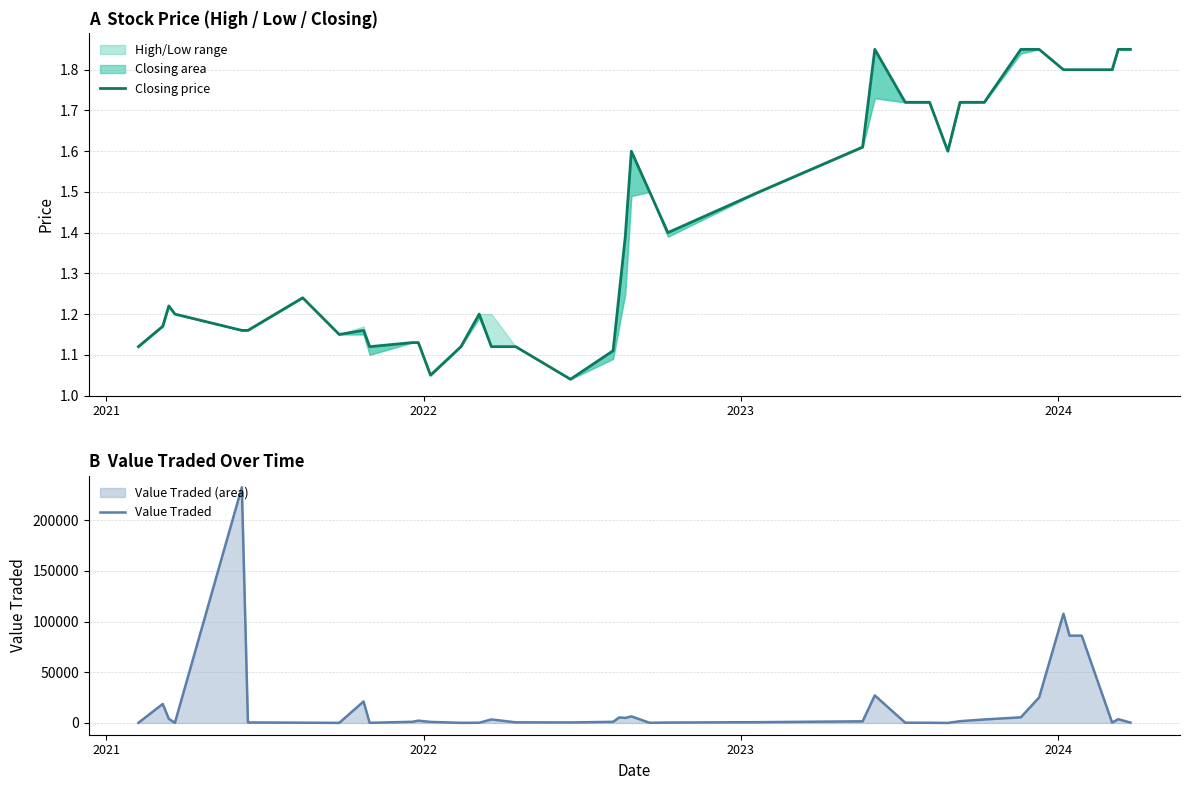

What is the average value of the Closing price series?

1.4